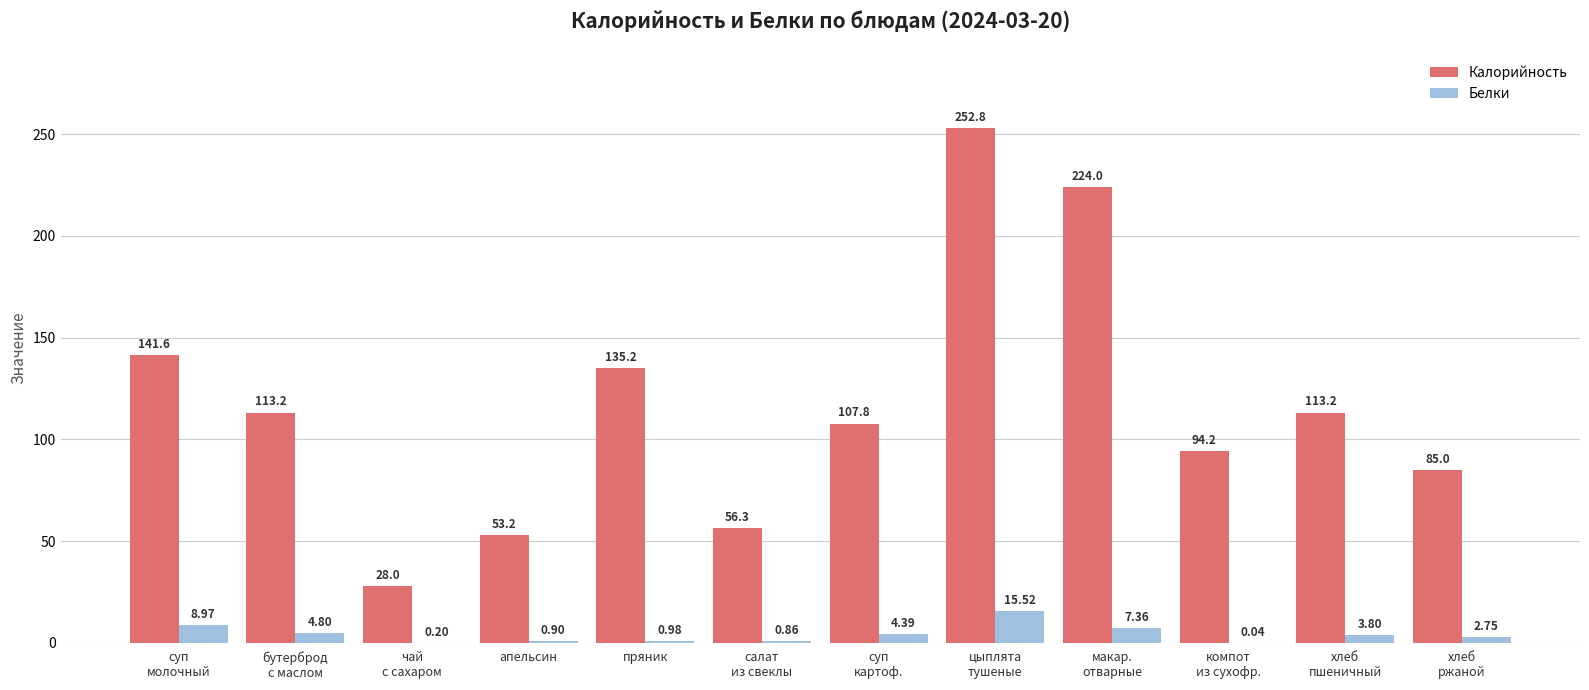

Where is Белки nearest to the value 7?

макар.
отварные